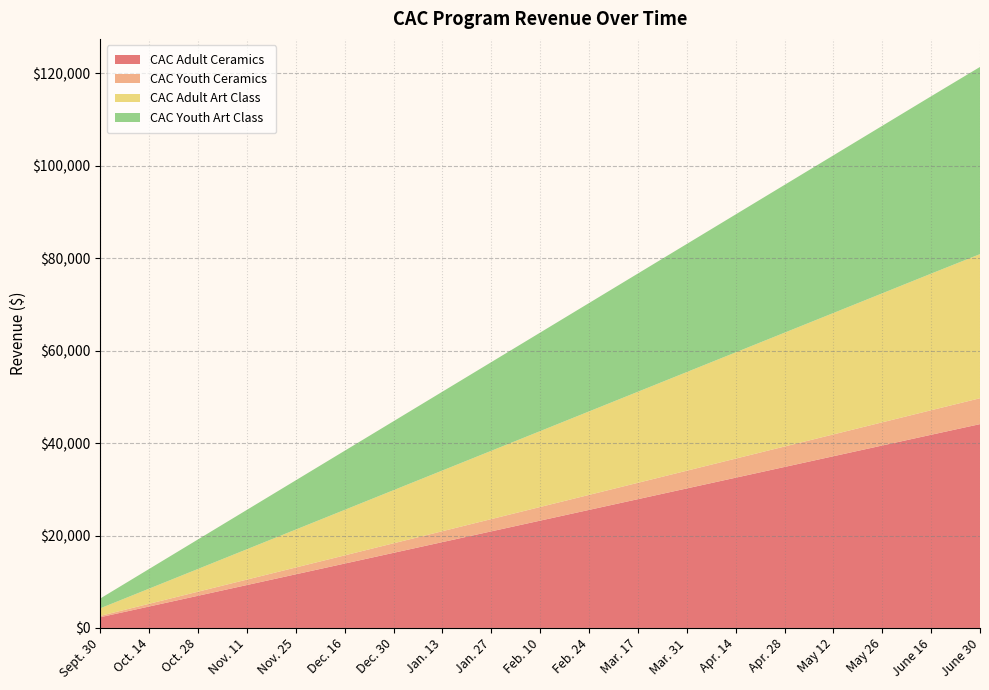

Reading left to right, what are all the values shown in this chart?

CAC Adult Ceramics: 2322	4644	6966	9288	11610	13932	16254	18576	20898	23220	25542	27864	30186	32508	34830	37152	39474	41796	44100
CAC Youth Ceramics: 295	590	885	1180	1475	1770	2065	2360	2655	2950	3245	3540	3835	4130	4425	4720	5015	5310	5600
CAC Adult Art Class: 1642	3284	4926	6568	8210	9852	11494	13136	14778	16420	18062	19704	21346	22988	24630	26272	27914	29556	31185
CAC Youth Art Class: 2132	4264	6396	8528	10660	12792	14924	17056	19188	21320	23452	25584	27716	29848	31980	34112	36244	38376	40500